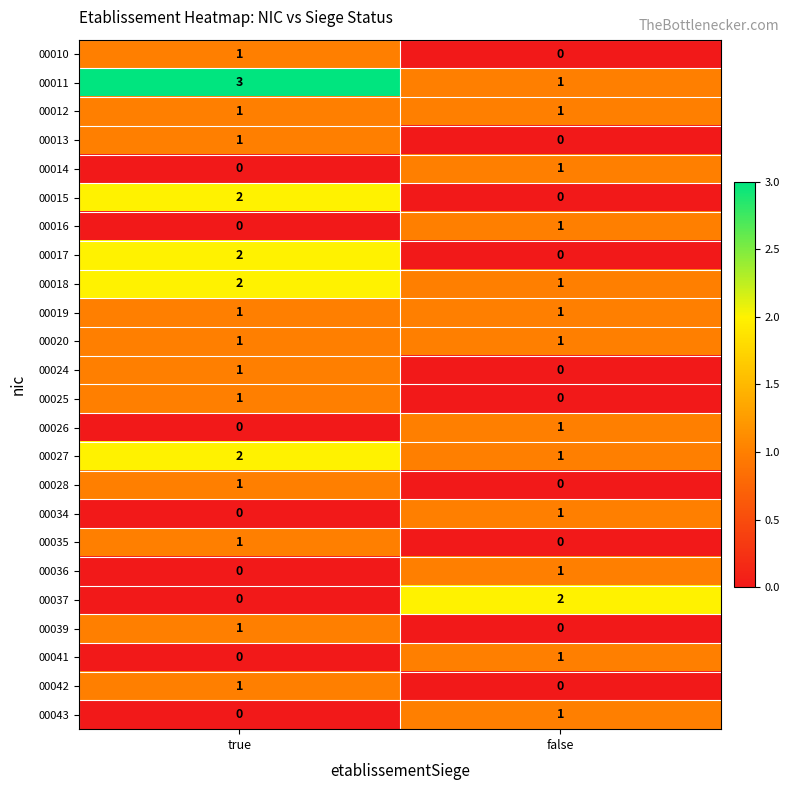

At which category does the chart reach its peak across all series?

true